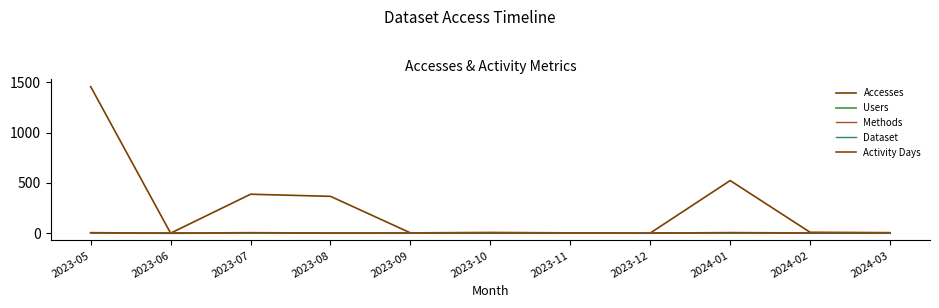

Does the chart display data point markers on the line(s)?

No